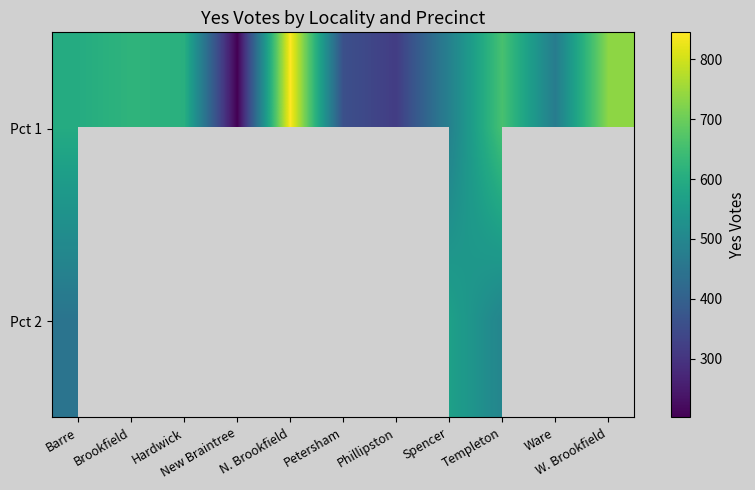

Which category has the highest value across all series?

N. Brookfield